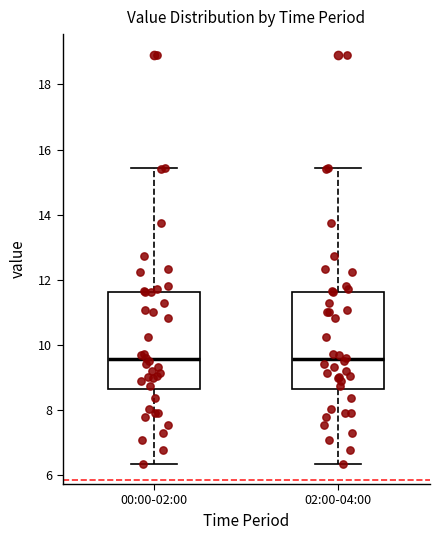

Where does the upper whisker of the box for 00:00-02:00 end on the y-axis? The values are not printed on the chart, so give them approximately, as read against the axis.

15.4